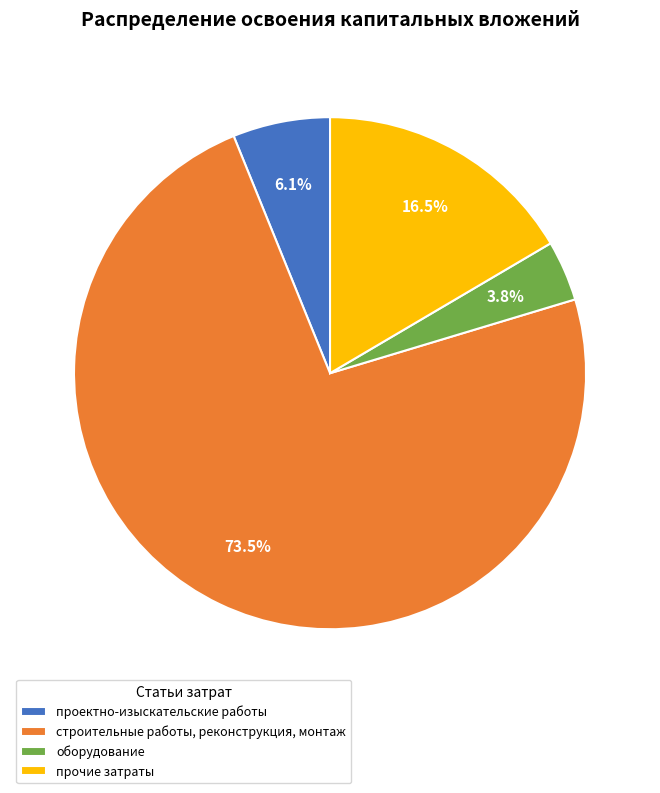

How many slices are in this pie chart?

4